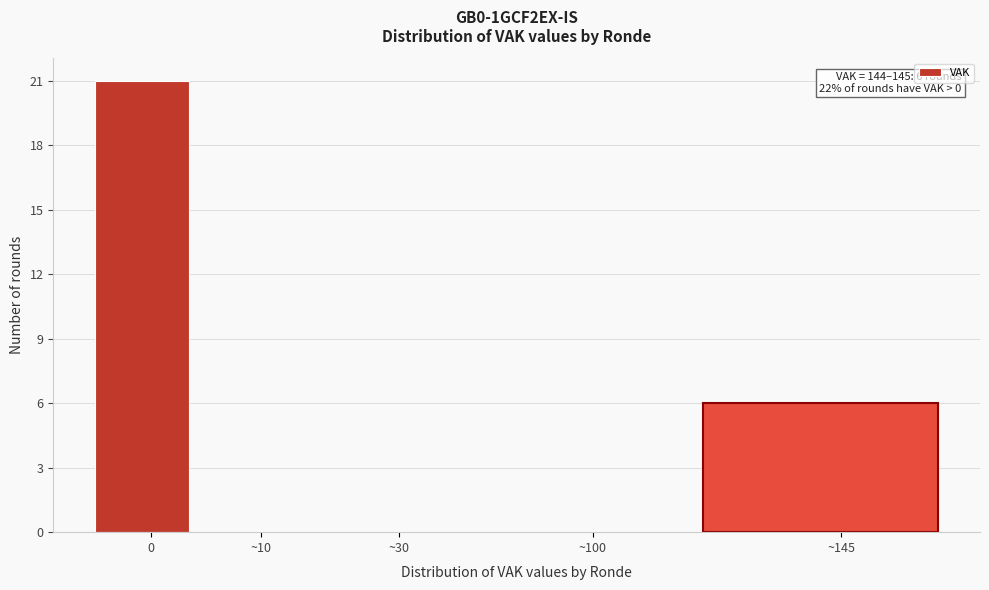

Reading left to right, transcribe all the data shown in this chart.

0=21	~10=0	~30=0	~100=0	~145=6